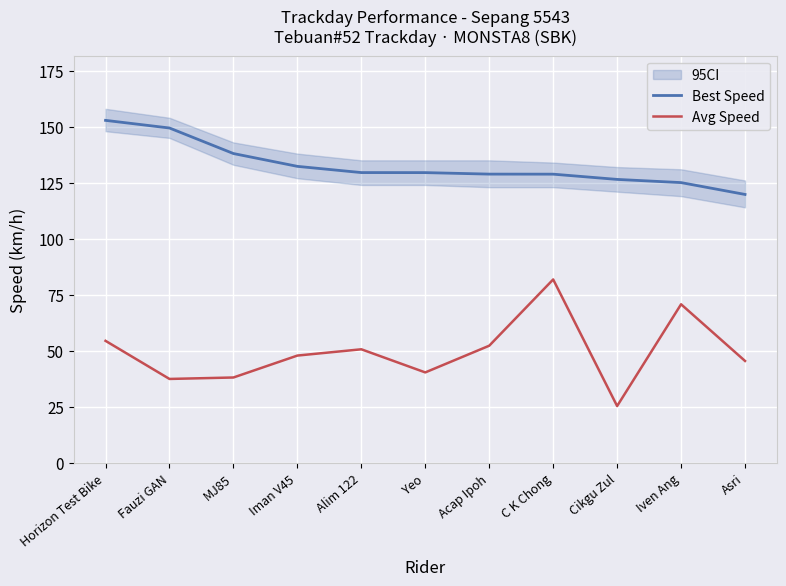

The Best Speed series shows 152.8 at Horizon Test Bike. True or false?

True